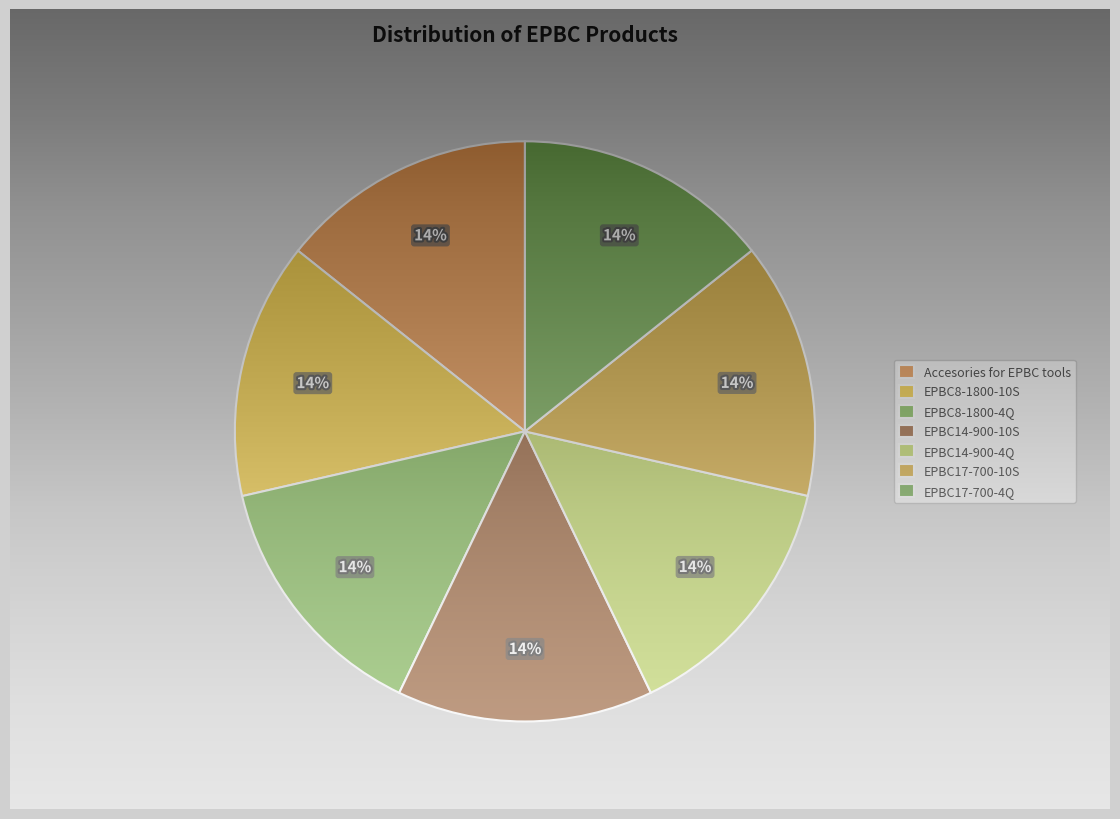

Count the number of slices in the pie.

7